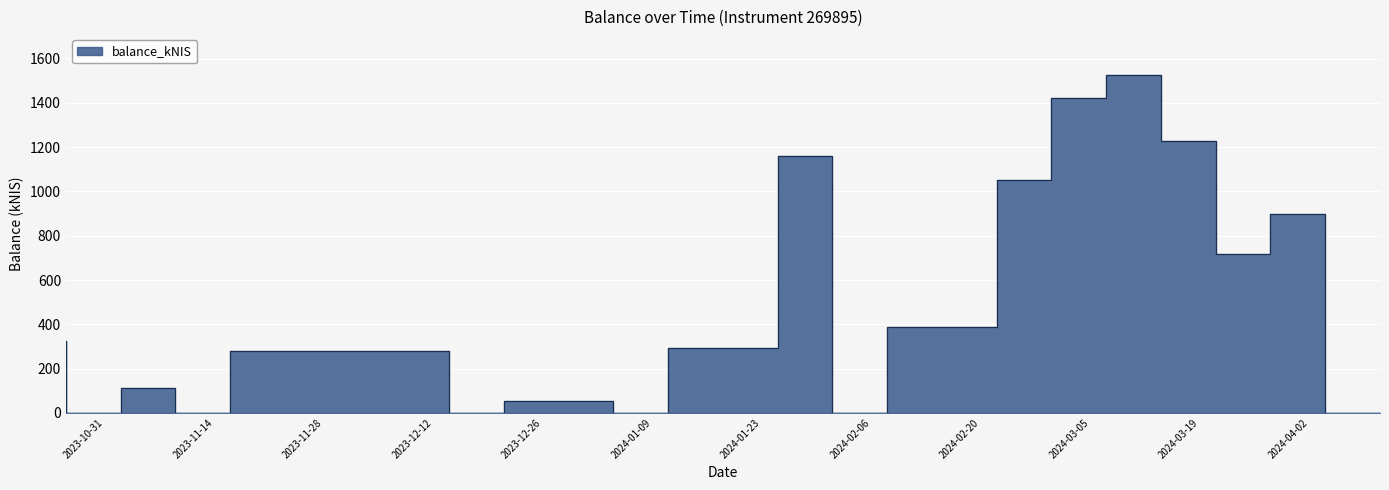

What is the sum of all values?

9452.5